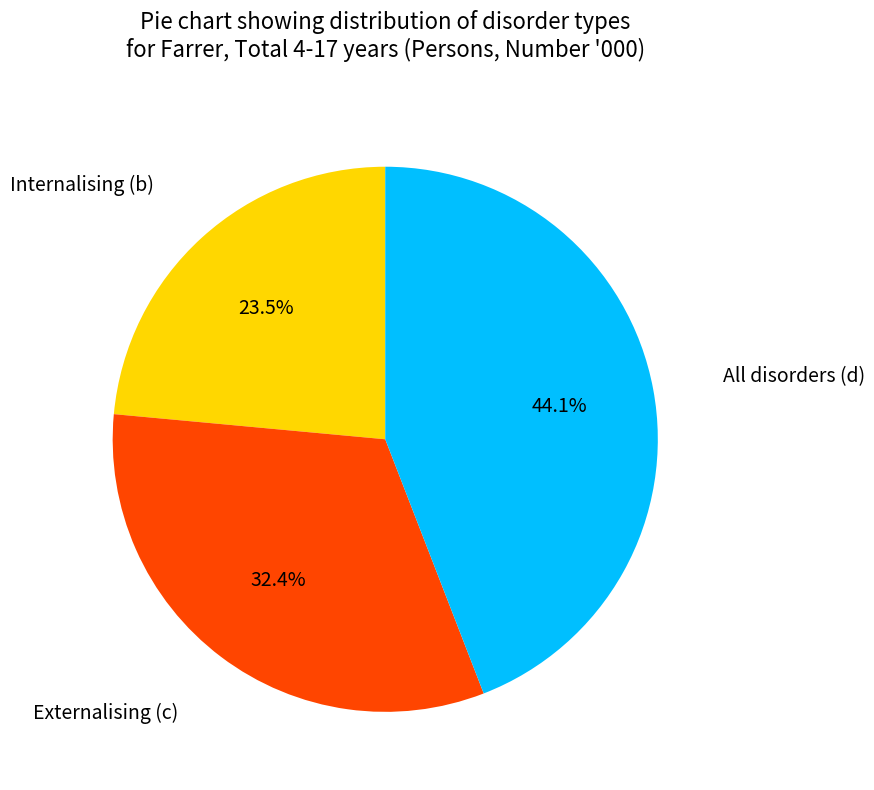

Does any single category account for the majority?

No